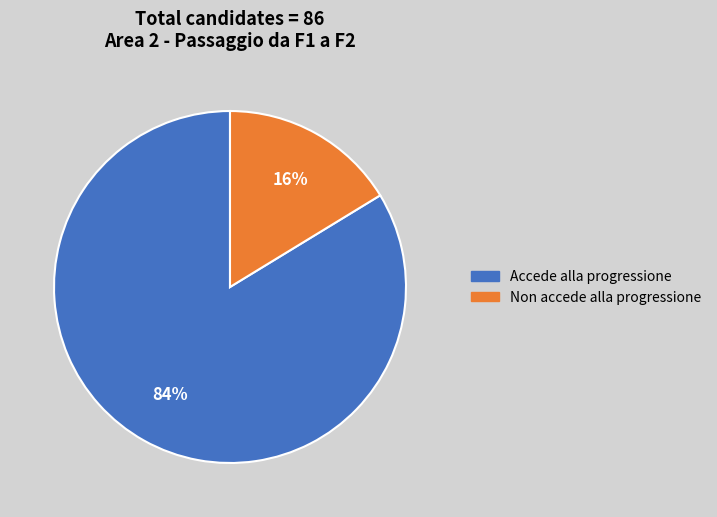

To the nearest percent, what is the combined percentage of Accede alla progressione and Non accede?

100%